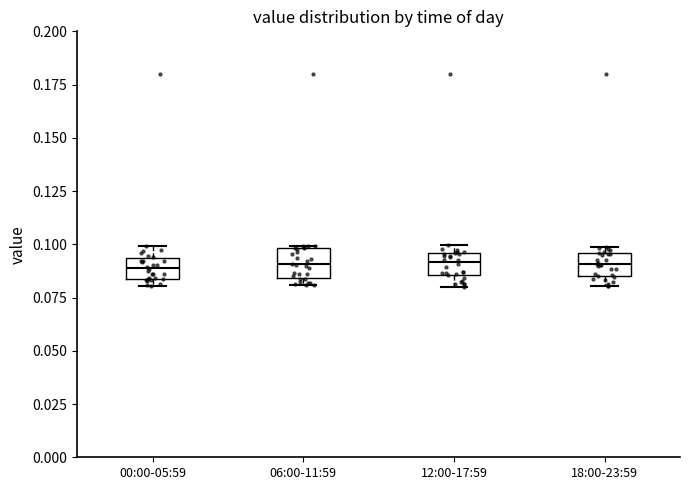

Reading left to right, transcribe this box plot: for each box, give where its median line is, the range the box spans, and where its two whiskers end, as read against the y-axis. The values are not printed on the chart, so give them approximately, as read against the axis.

00:00-05:59: median 0.090, box 0.085 to 0.095, whiskers 0.080 to 0.100
06:00-11:59: median 0.090, box 0.085 to 0.100, whiskers 0.080 to 0.100
12:00-17:59: median 0.090, box 0.085 to 0.095, whiskers 0.080 to 0.100
18:00-23:59: median 0.090, box 0.085 to 0.095, whiskers 0.080 to 0.100